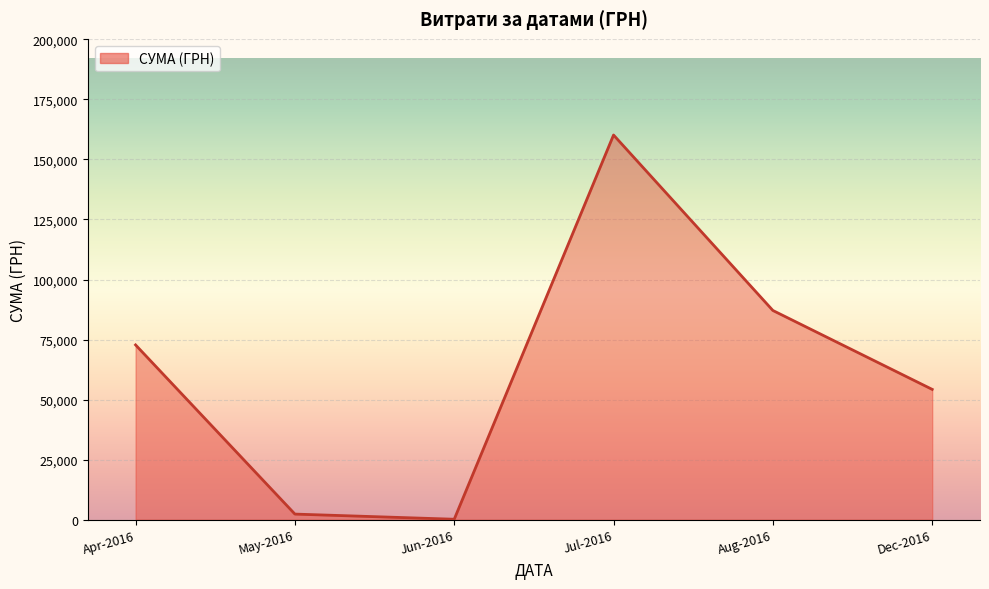

Which has a higher value, Apr-2016 or Aug-2016?

Aug-2016